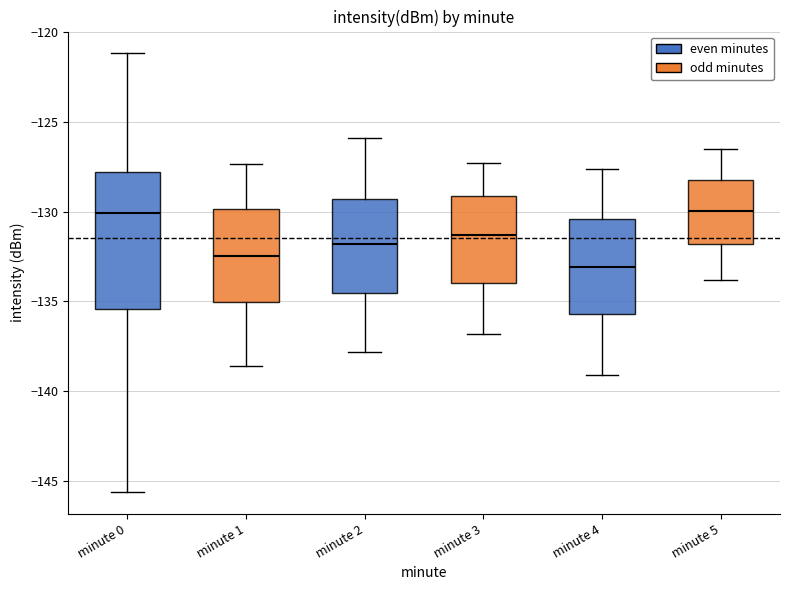

Where does the upper whisker of the box for minute 1 end on the y-axis? The values are not printed on the chart, so give them approximately, as read against the axis.

-127.5